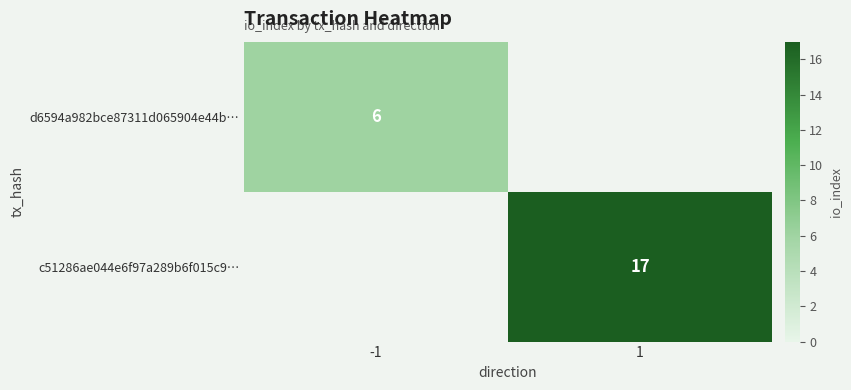

At how many categories does at least one series exceed 11?

1